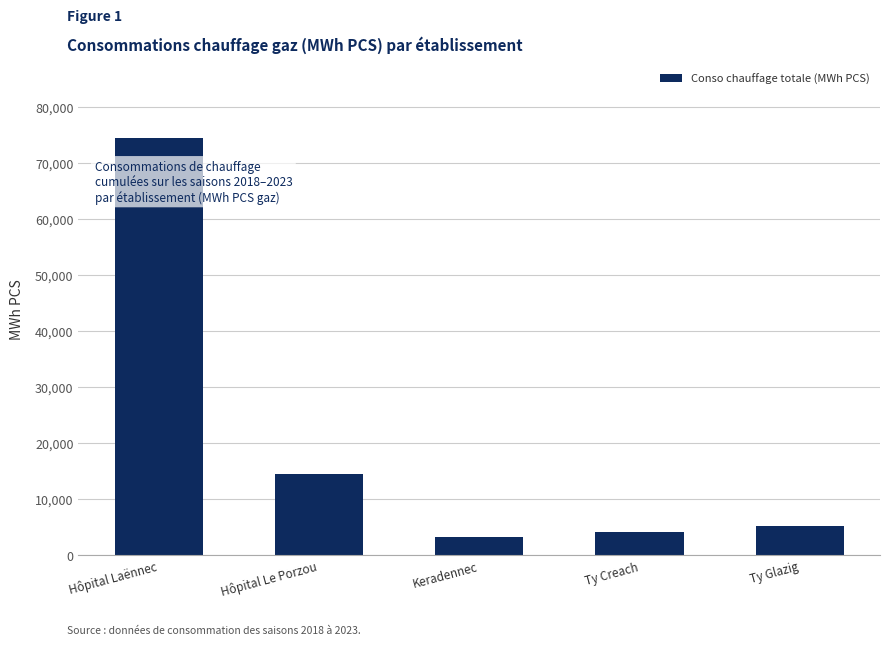

Reading left to right, extract all data points from this chart.

74455.9	14394.8	3235.6	4154.6	5117.1